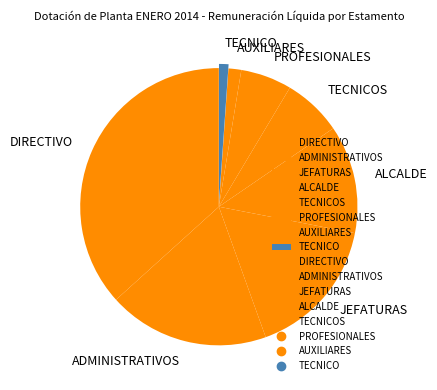

Count the number of slices in the pie.

8